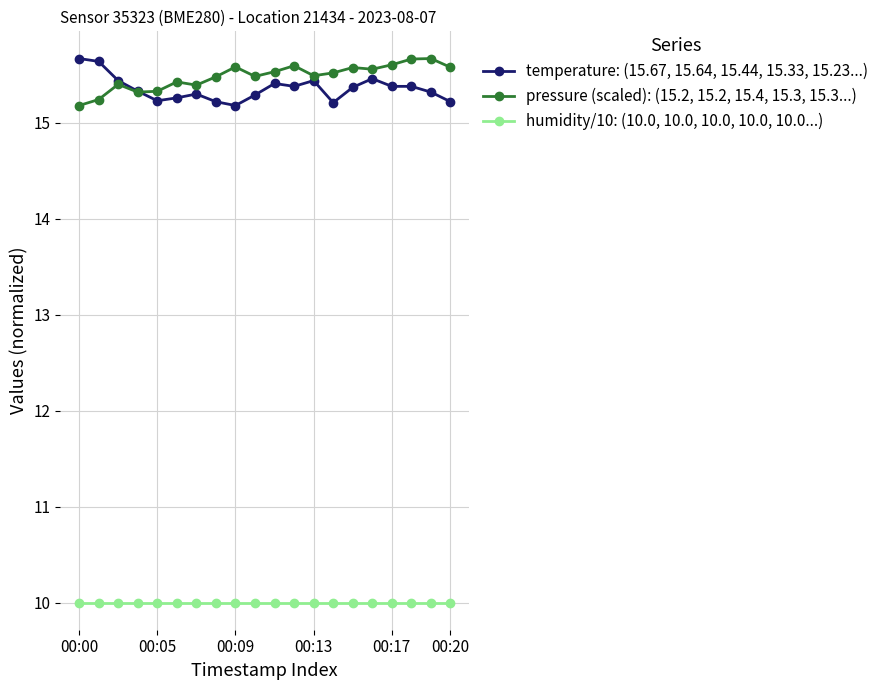

True or false: humidity/10: (10.0, 10.0, 10.0, 10.0, 10.0...) and pressure (scaled): (15.2, 15.2, 15.4, 15.3, 15.3...) cross at least once.

False